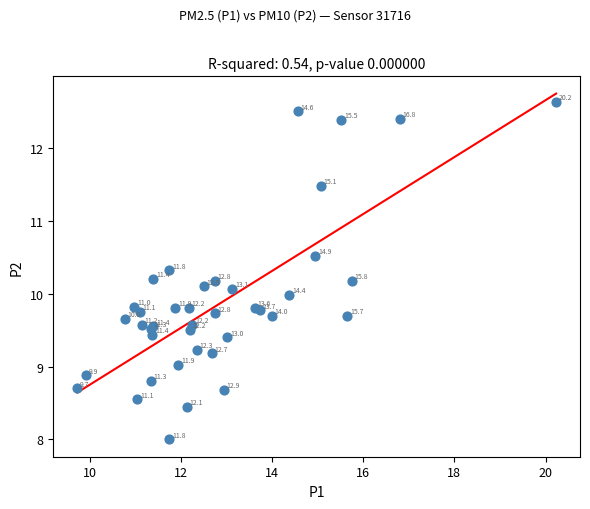

What Y value in the scatter plot is closest to 10?

10.0